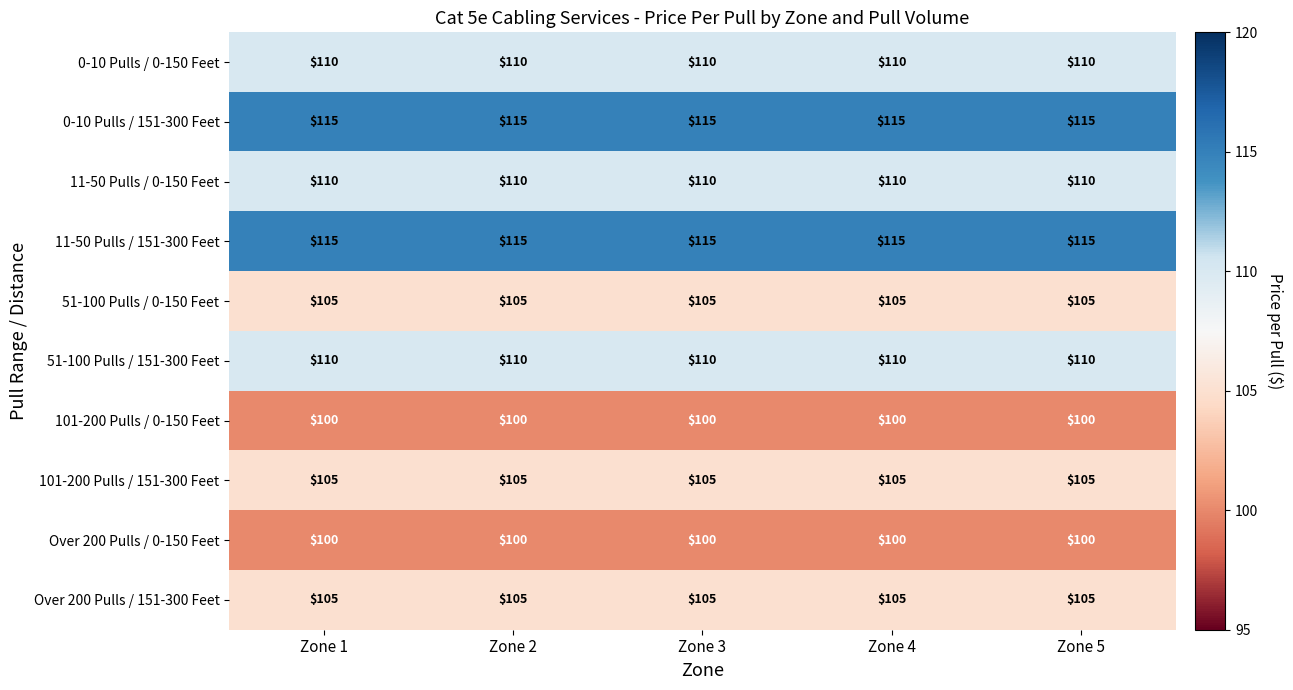

What is the total value across all series at Zone 5?

1075